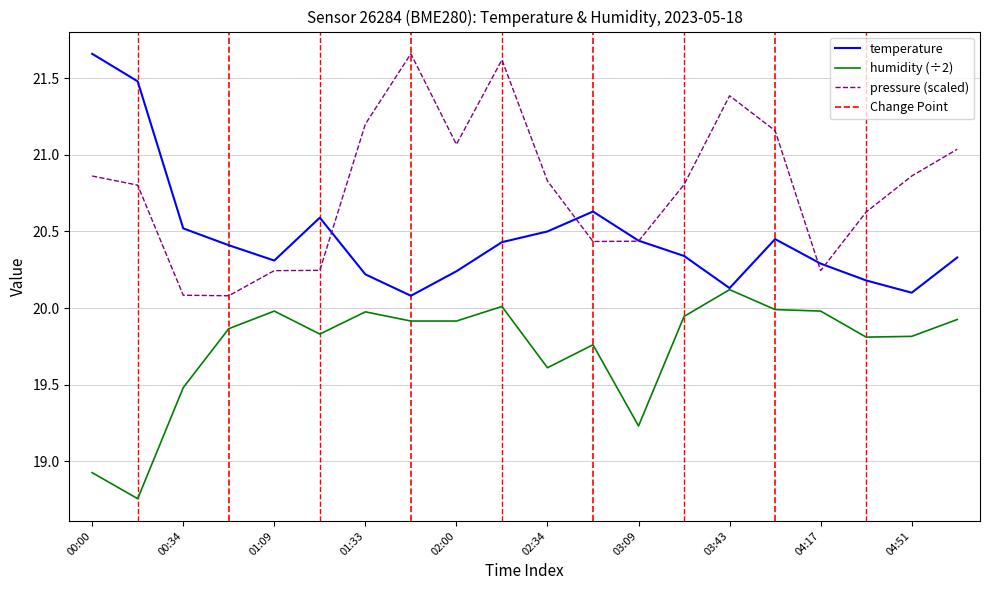

What is the total value across all series at 02:00?

61.2